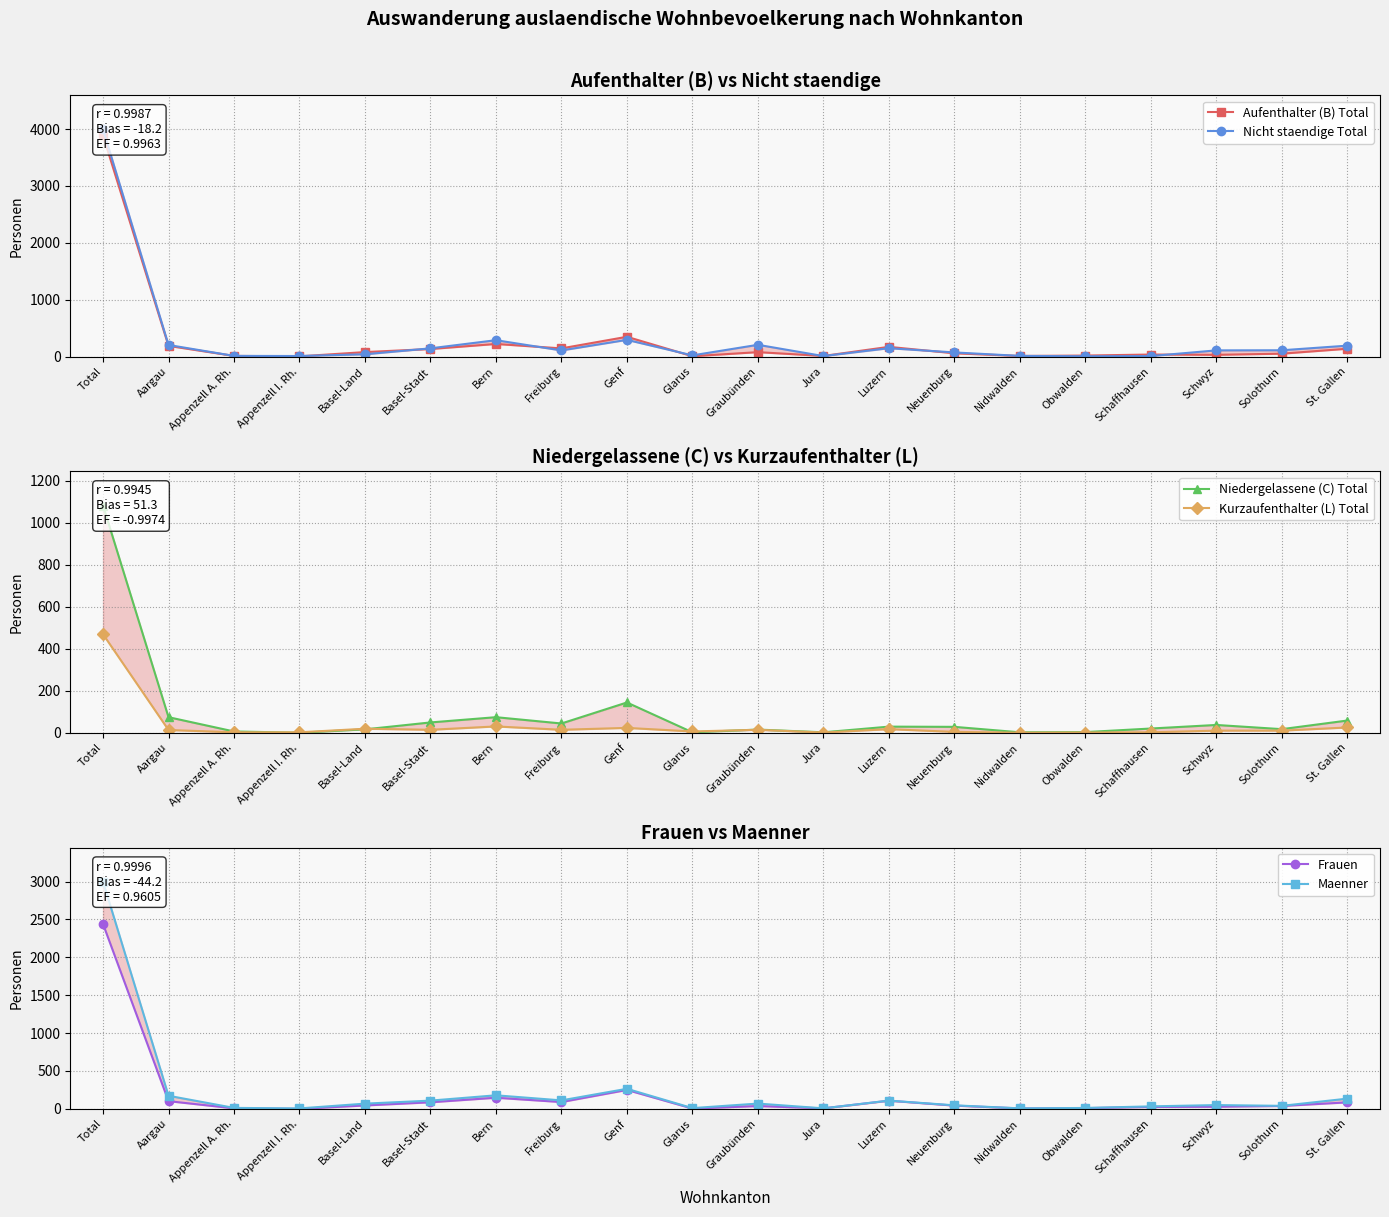

Where is the first local maximum for Niedergelassene (C) Total?

Bern